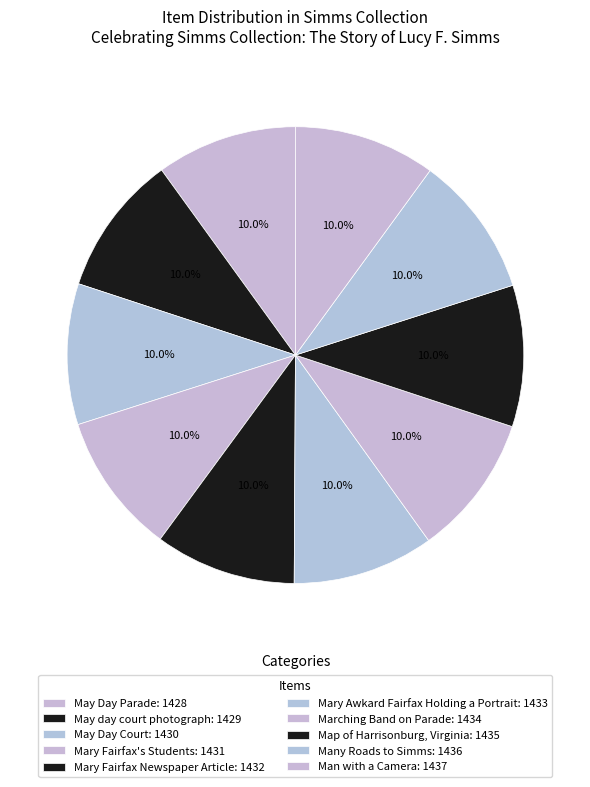

To the nearest percent, what is the combined percentage of Map of Harrisonburg, Virginia and Mary Fairfax's Students?

20%